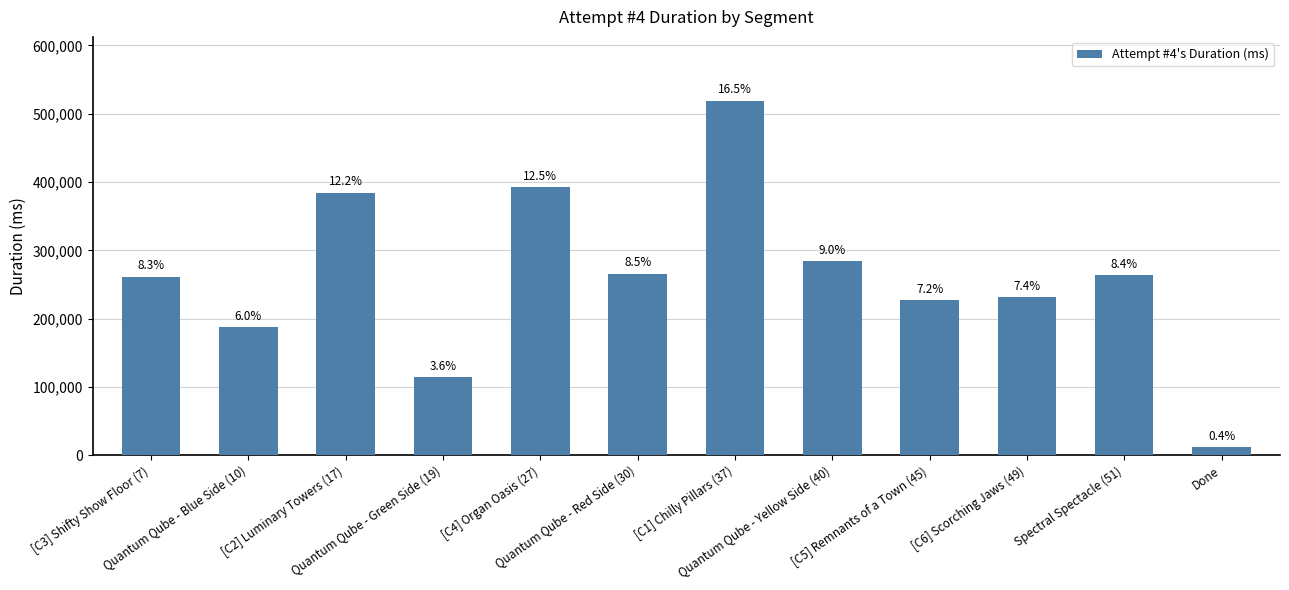

What is the sum of the values at [C5] Remnants of a Town (45) and Quantum Qube - Green Side (19)?

341354